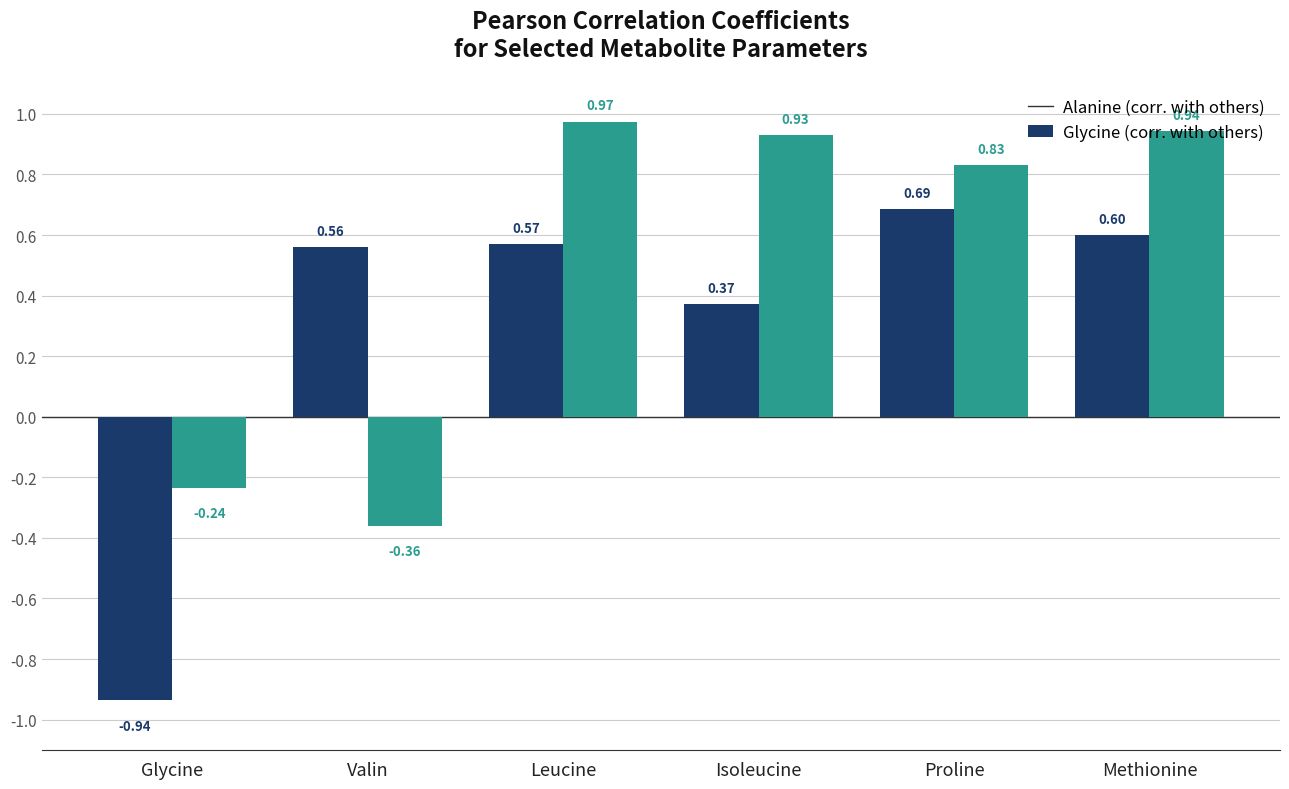

Which category has the highest value across all series?

Leucine